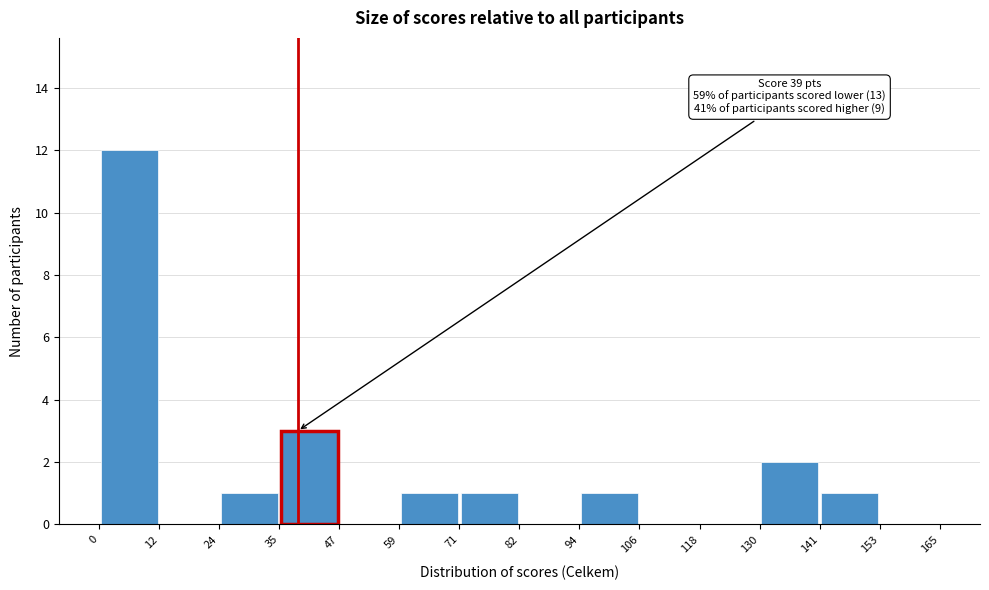

Over which range of the x-axis is the bar tallest?

0 to 12